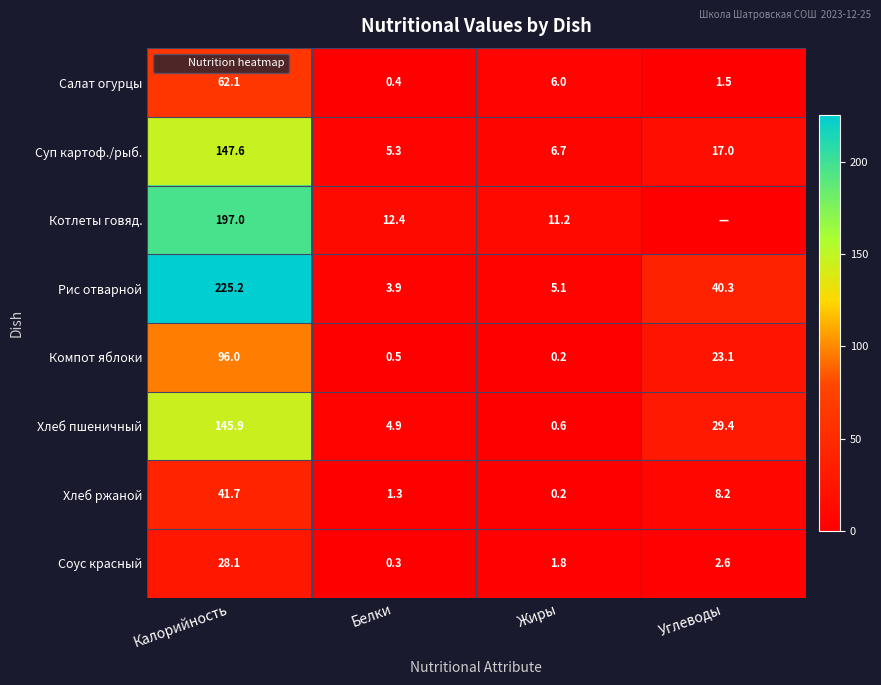

At how many categories does at least one series exceed 91?

1